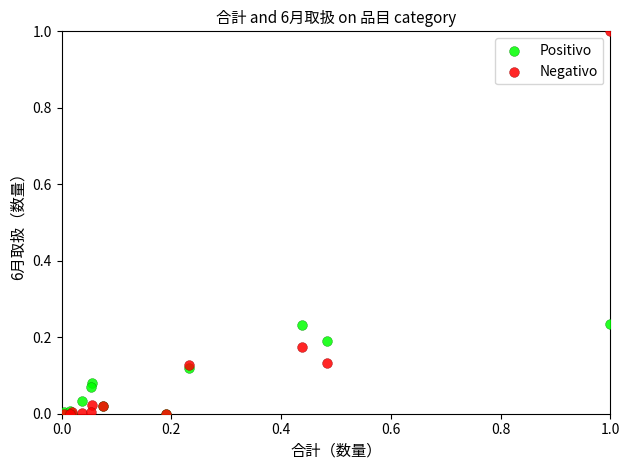

Which series reaches the maximum Y coordinate?

Negativo